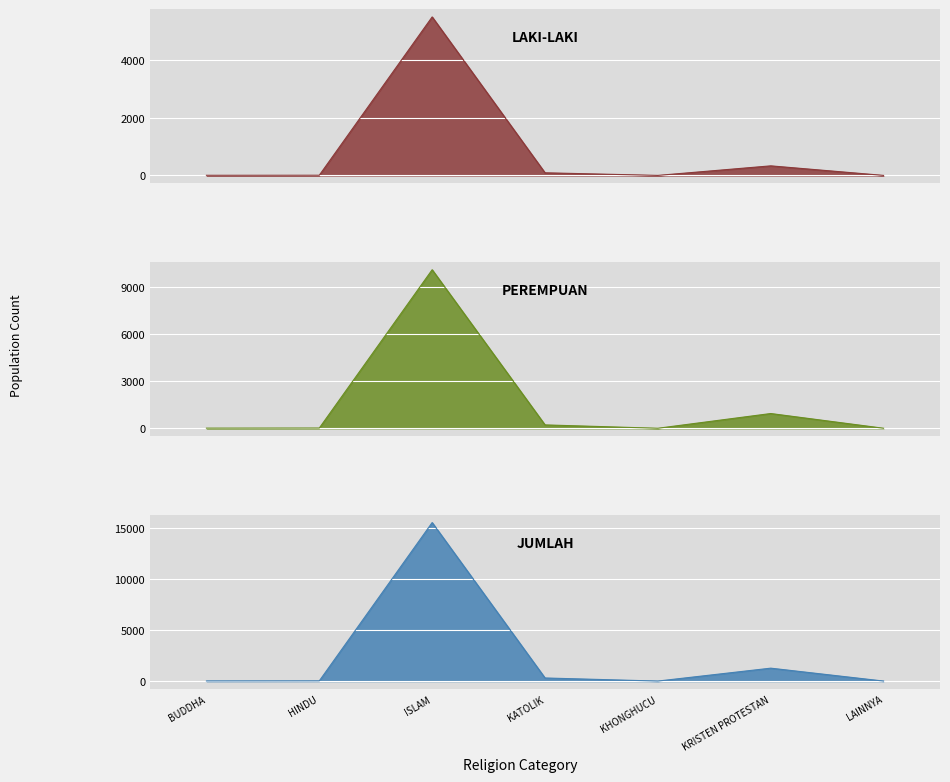

At how many categories does at least one series exceed 15533?

1